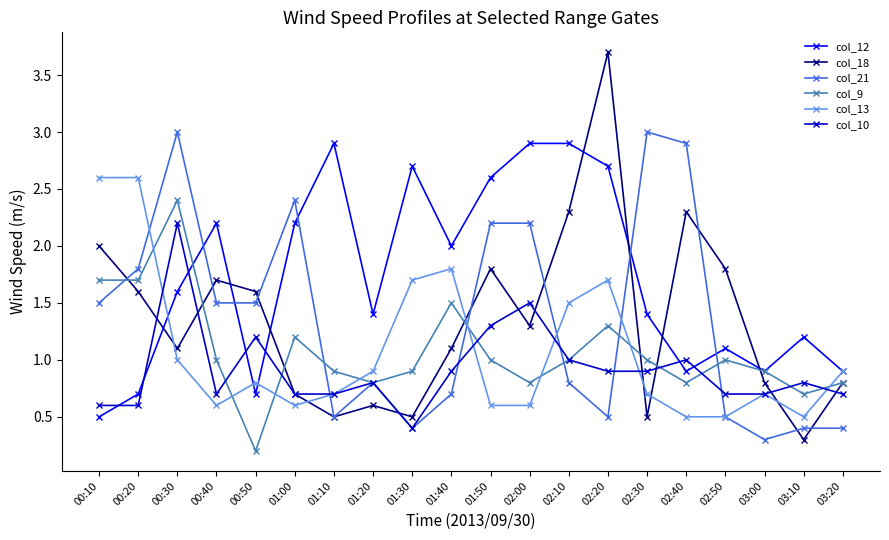

What is the difference between the second highest and second lowest values in the col_10 series?

0.9